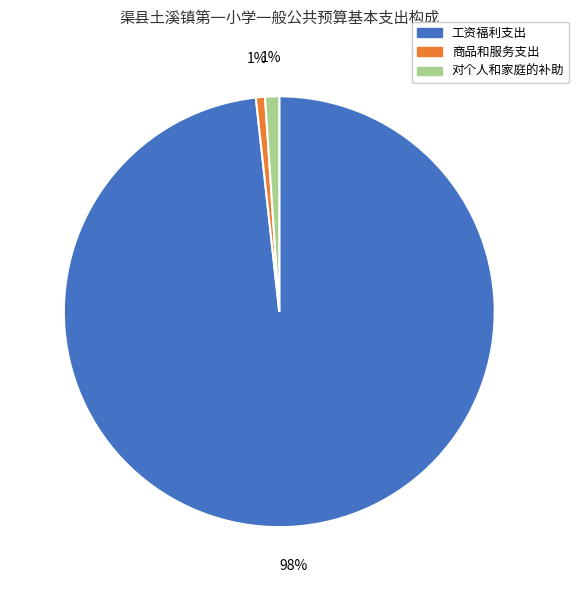

What is the largest slice in the pie chart?

工资福利支出